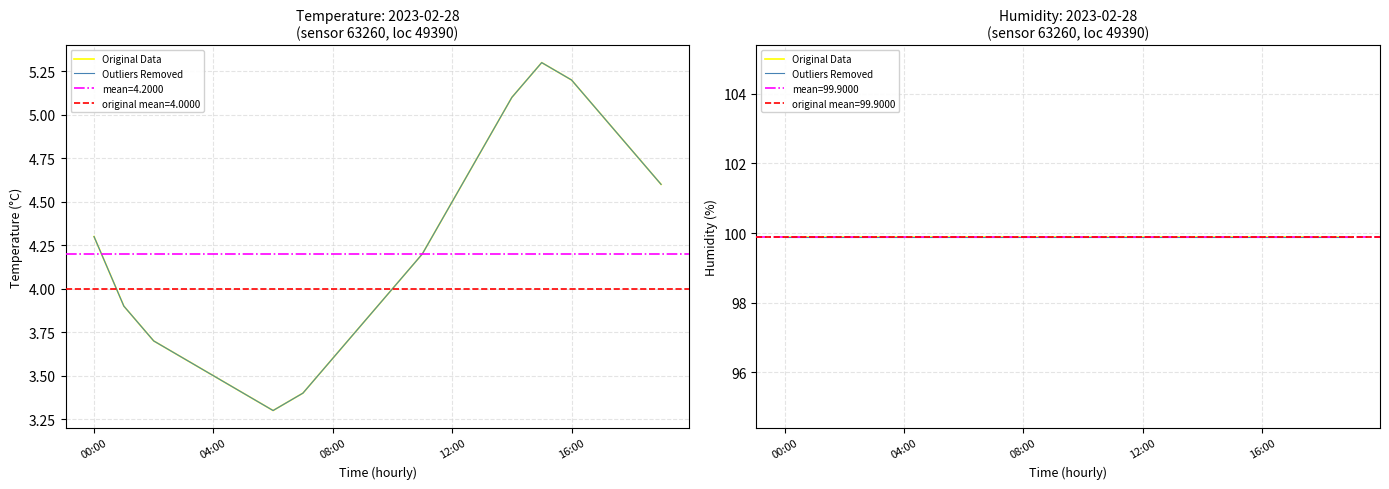

How many interior local valleys (lower than both neighbors) does the data have?

1